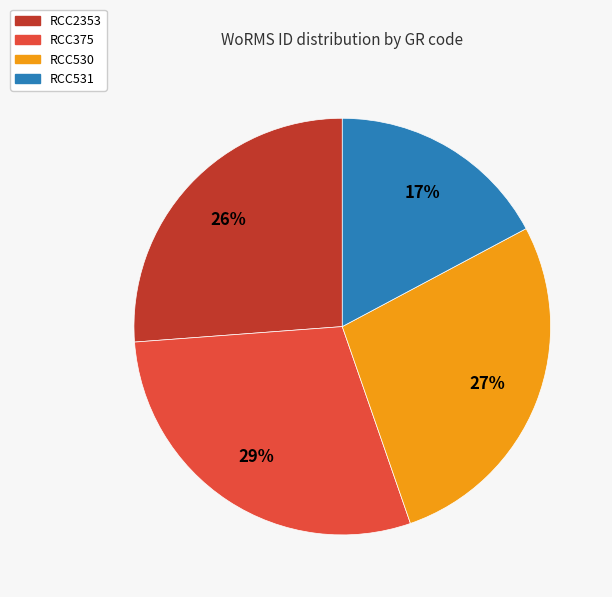

True or false: RCC531 accounts for 17% of the total.

True